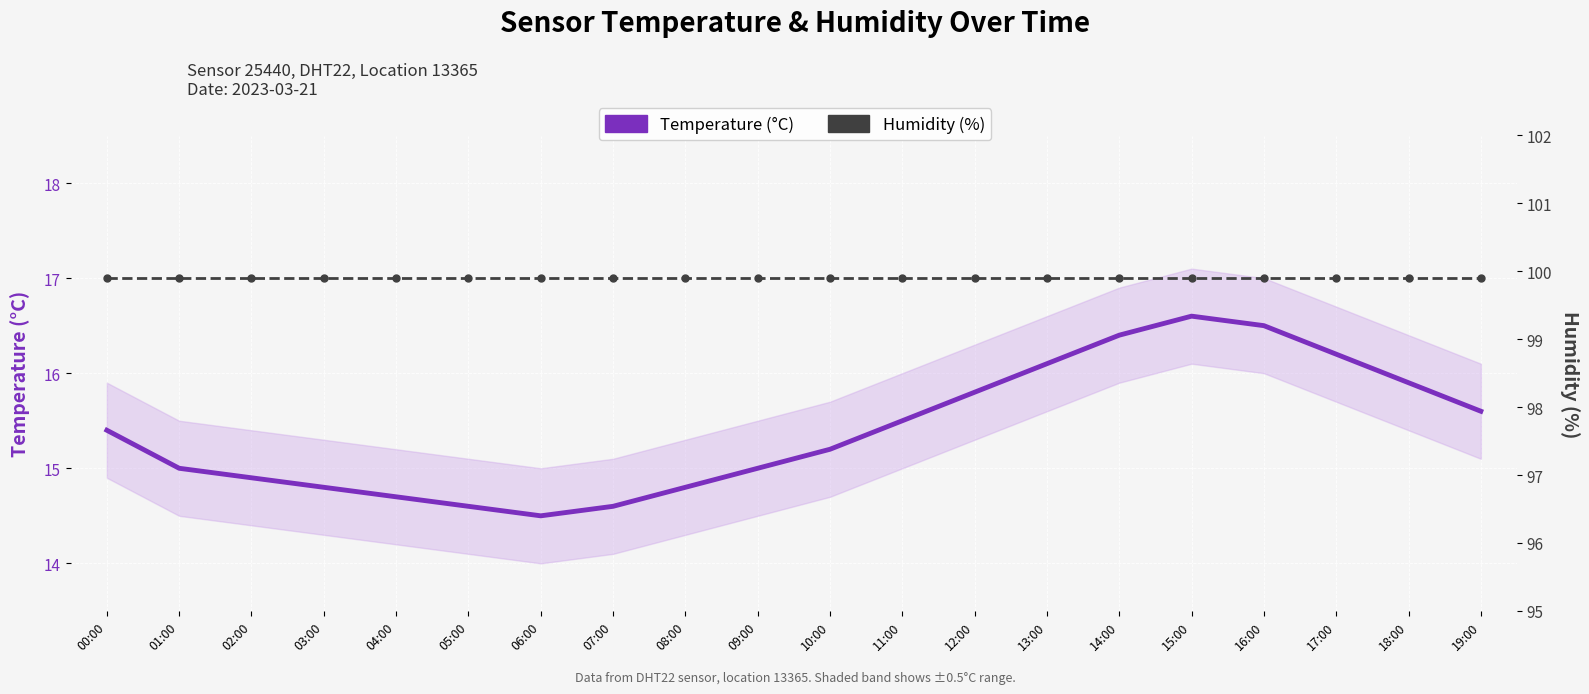

Is it true that Humidity (%) equals 132.5 at 09:00?

False